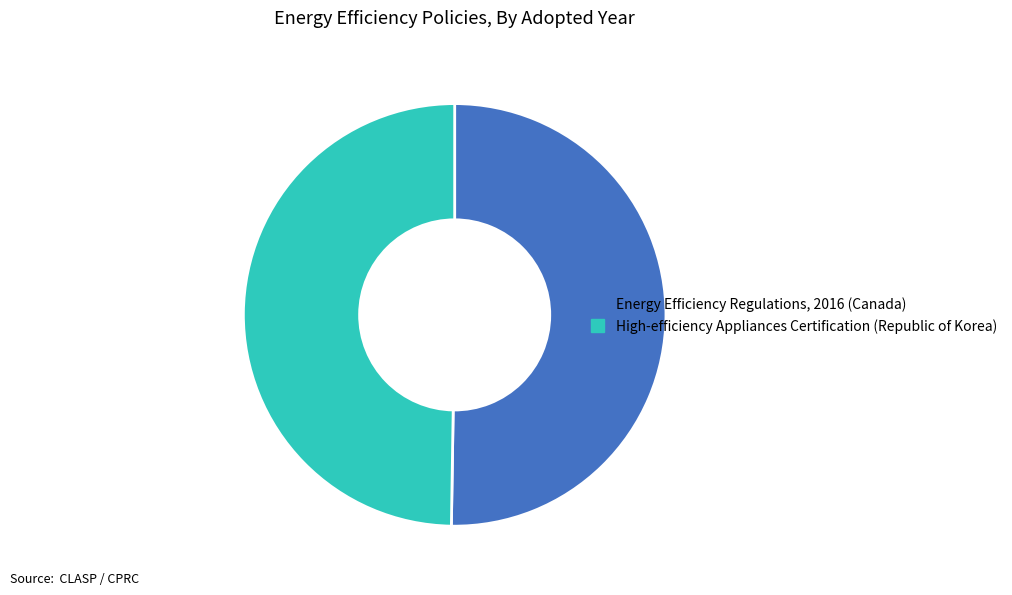

True or false: High-efficiency Appliances Certification (Republic of Korea) accounts for 50% of the total.

True